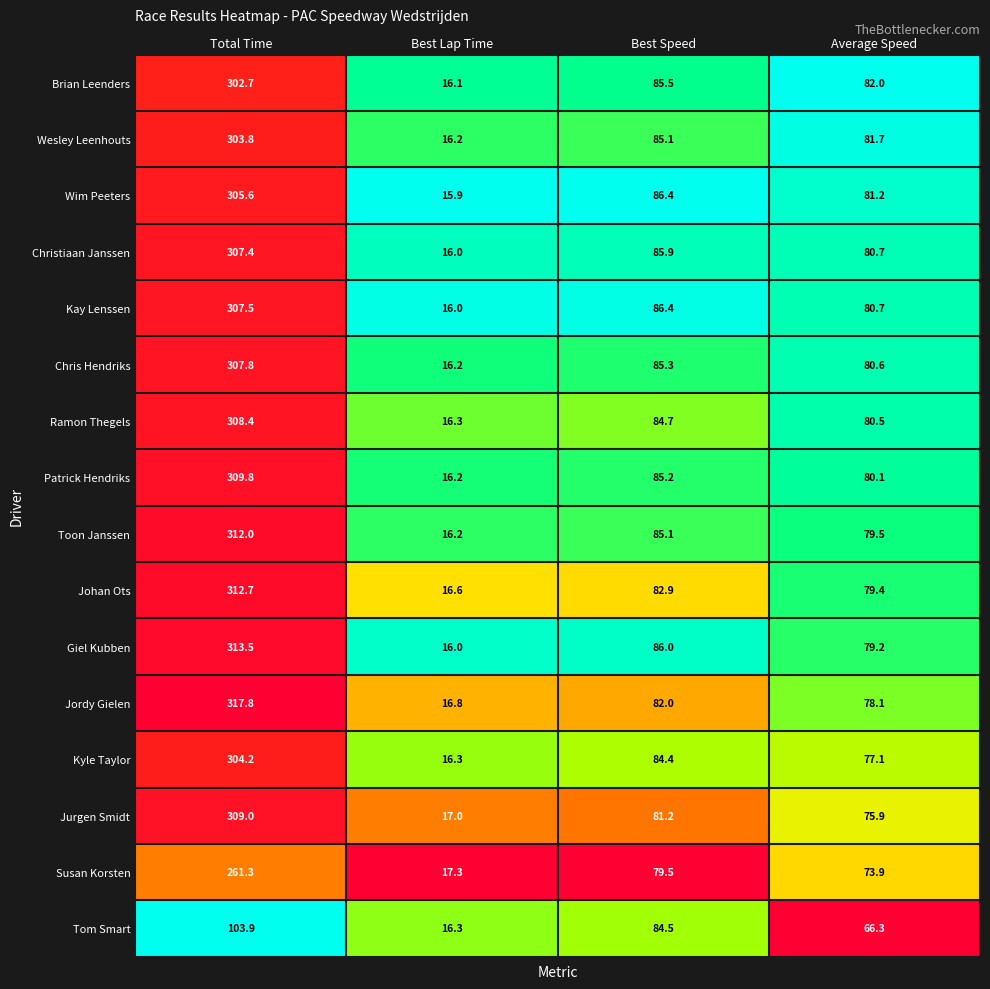

At which label is Kay Lenssen closest to 161?

Best Speed